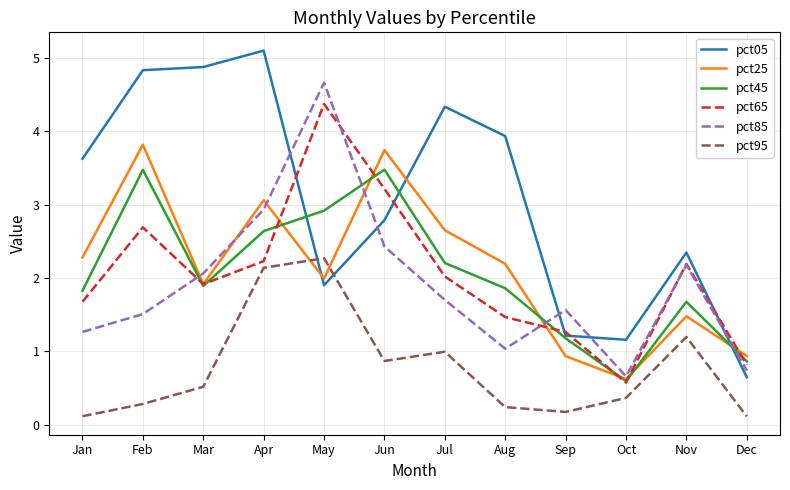

Rank the series by their maximum value, from highest to lowest.

pct05, pct85, pct65, pct25, pct45, pct95